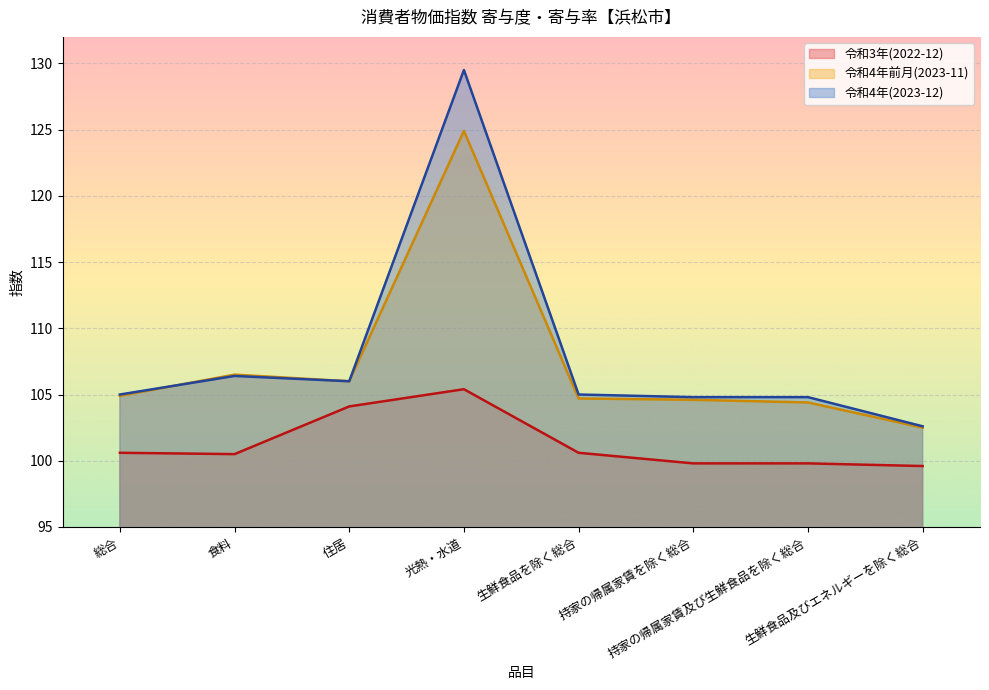

How many intersections are there between 令和4年(2023-12) and 令和4年前月(2023-11)?

1